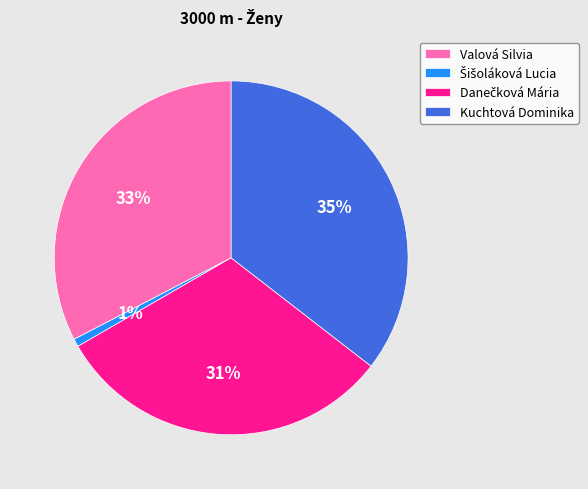

What percentage is the Kuchtová Dominika slice, to the nearest percent?

35%